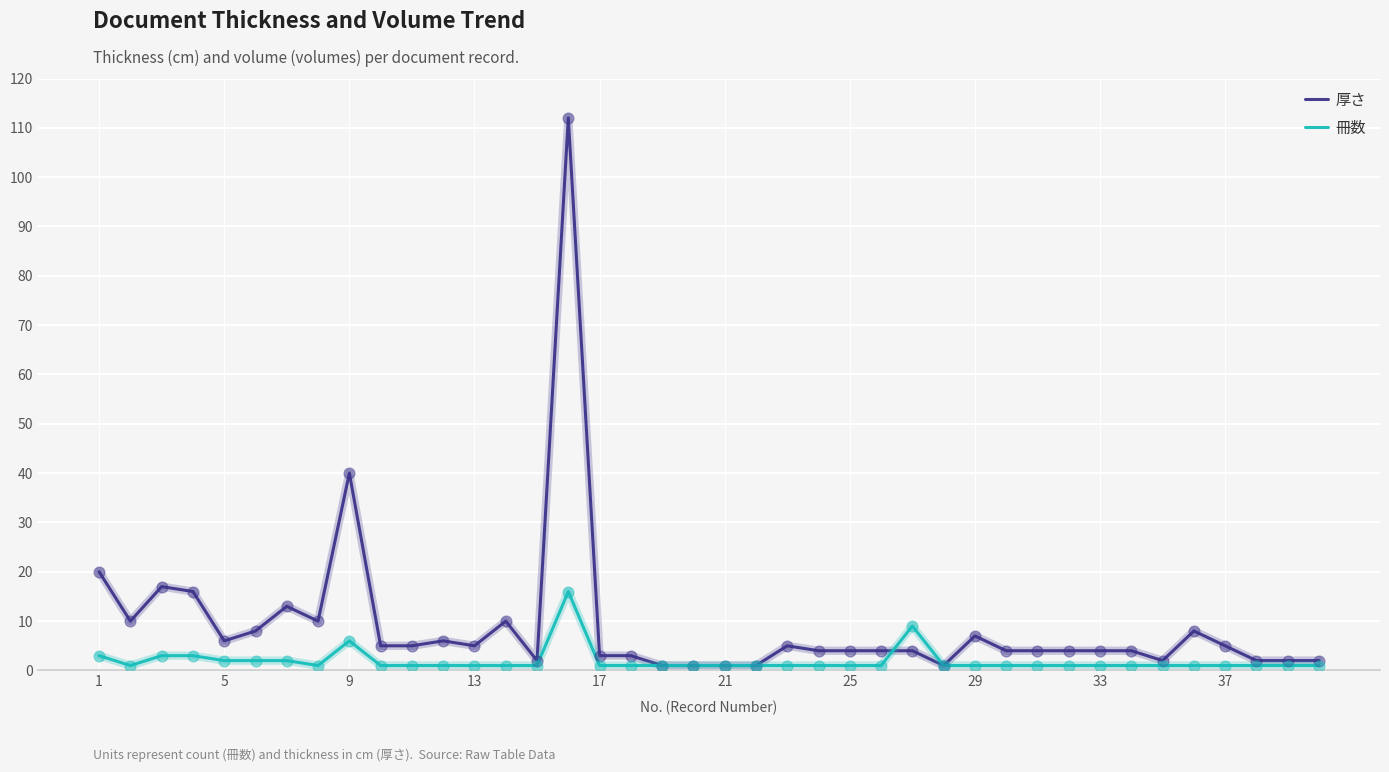

Which series has the largest total across all categories?

厚さ